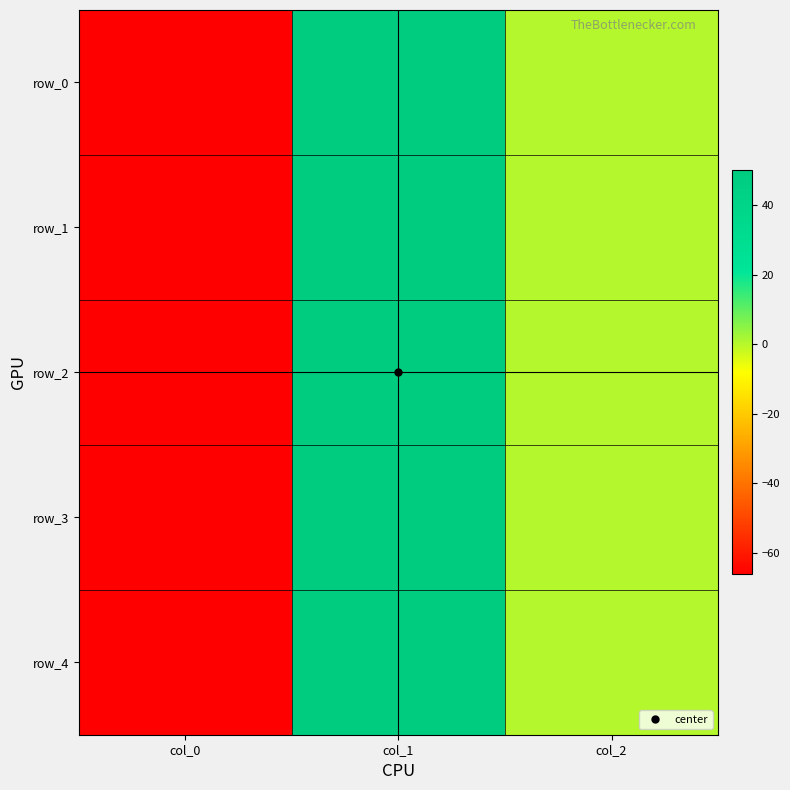

Which category has the lowest value in the row_1 series?

col_0